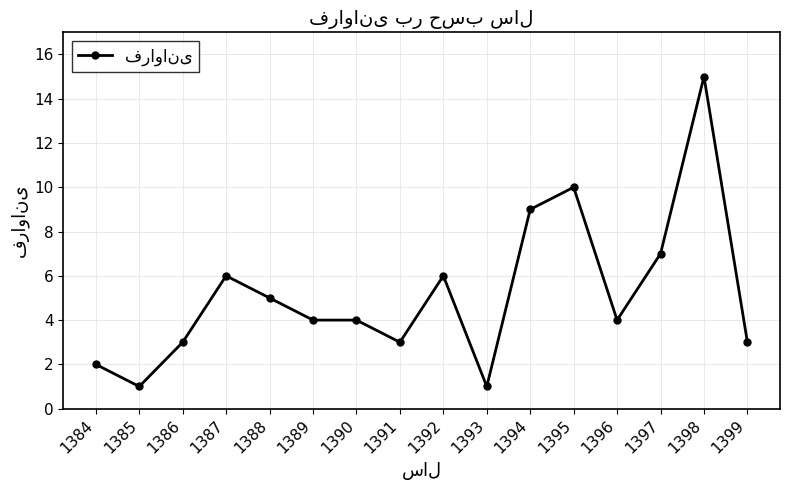

What is the value of the 4th point from the left?

6